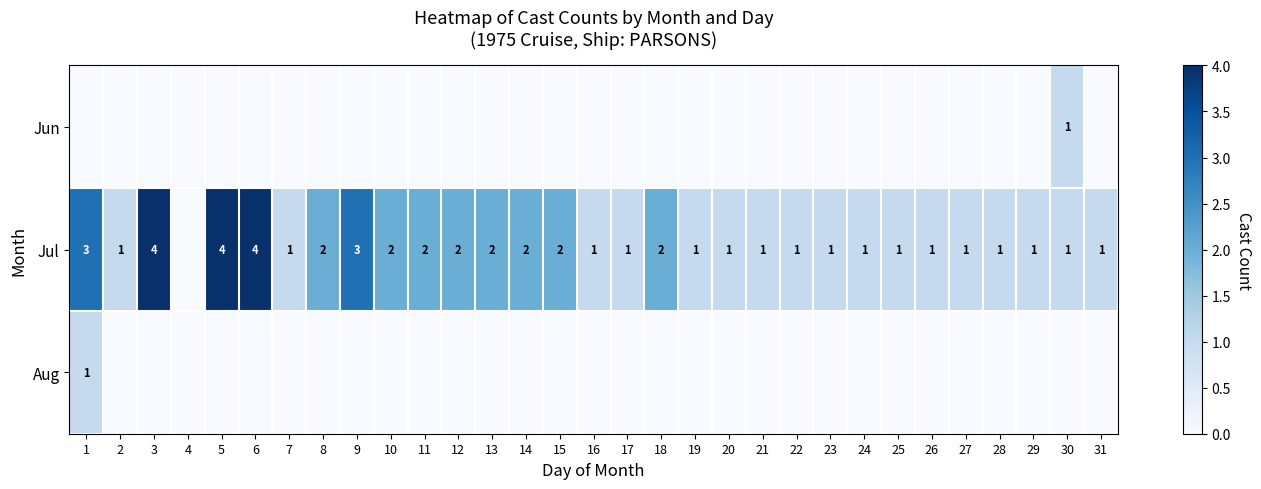

The Jul series shows 2 at 15. True or false?

True